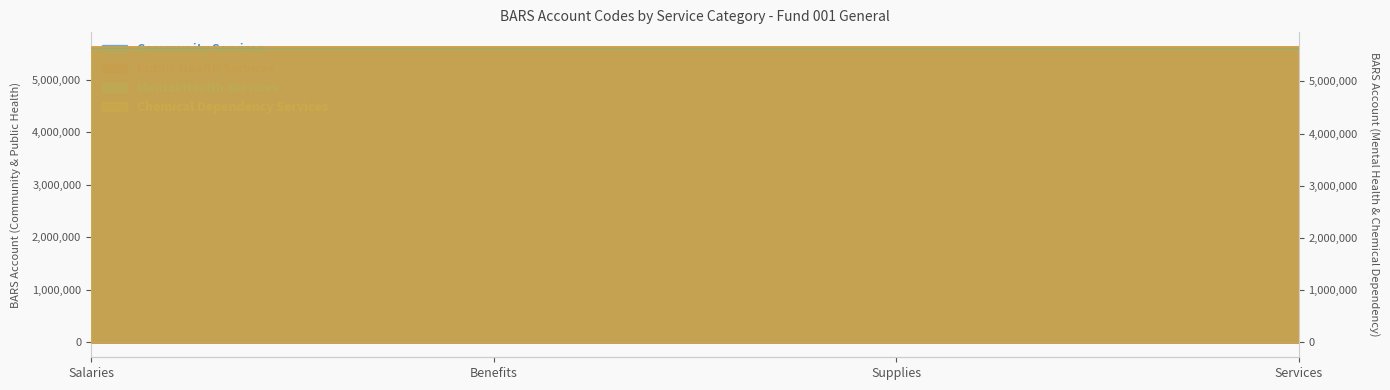

How many values in the Community Services series are below 5572030?

2